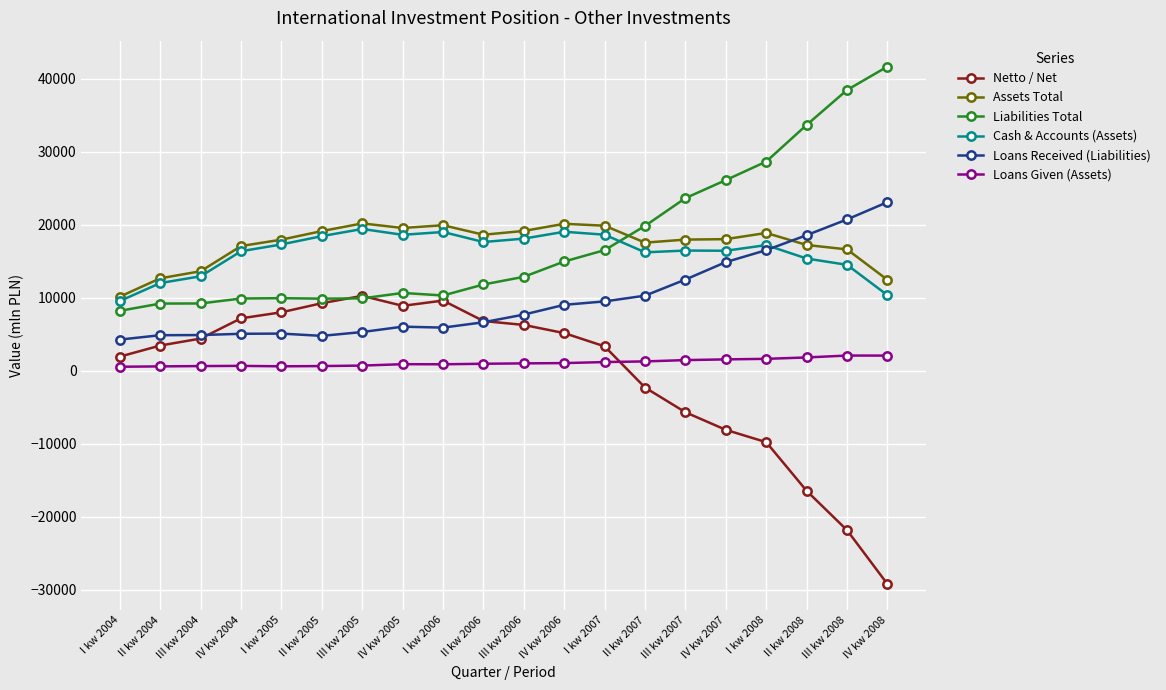

How many times do Liabilities Total and Assets Total cross each other?

1